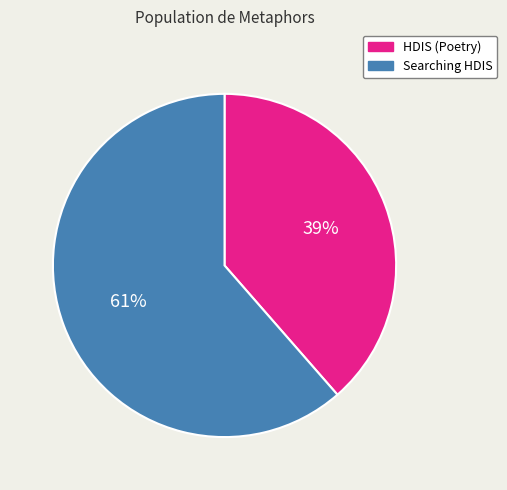

What percentage is the HDIS (Poetry) slice, to the nearest percent?

39%